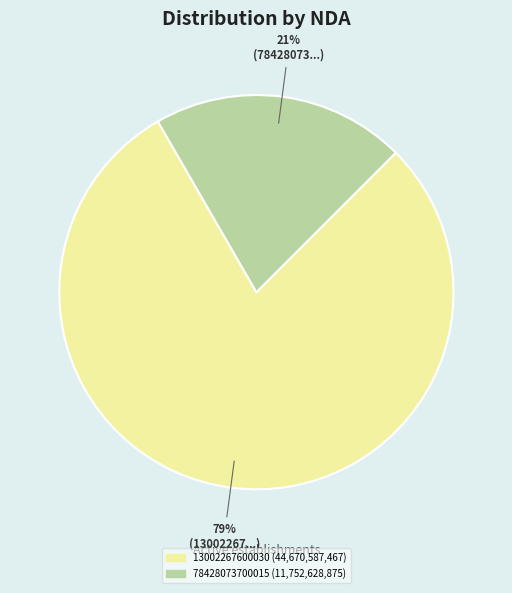

Is the sum of 13002267600030 and 78428073700015 greater than half?

Yes